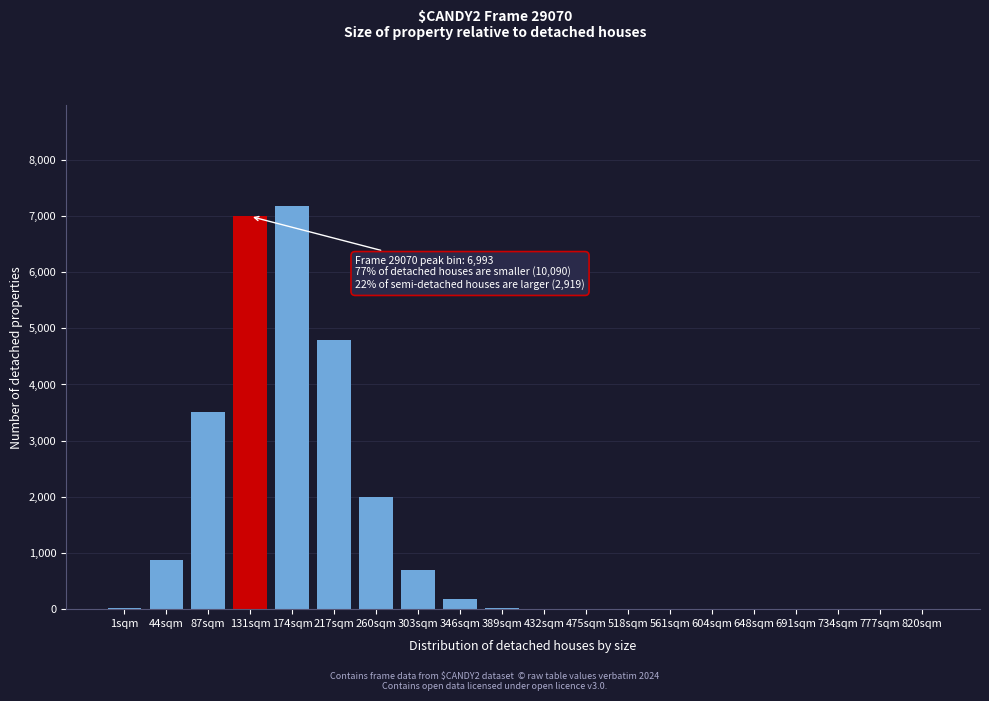

The chart shows a value of 0 at 648sqm. True or false?

True